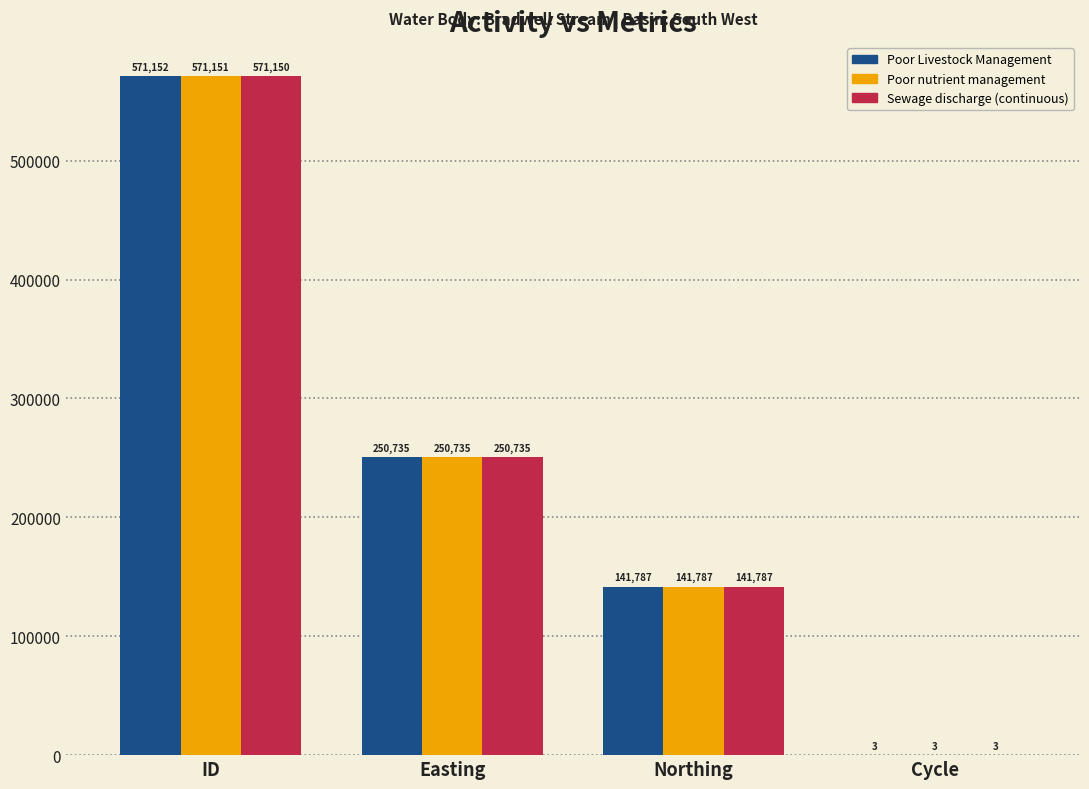

Which series has the largest range (max minus min)?

Poor Livestock Management